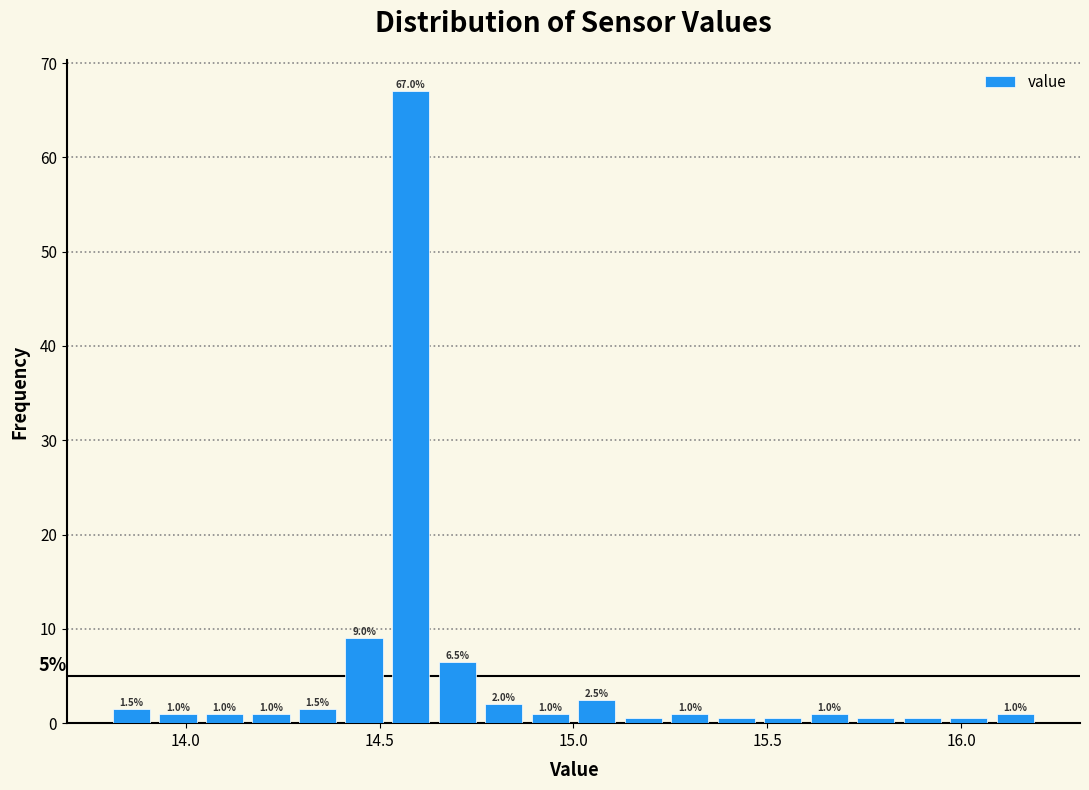

Read against the x-axis, roughly where is the centre of the tallest bar?

14.60